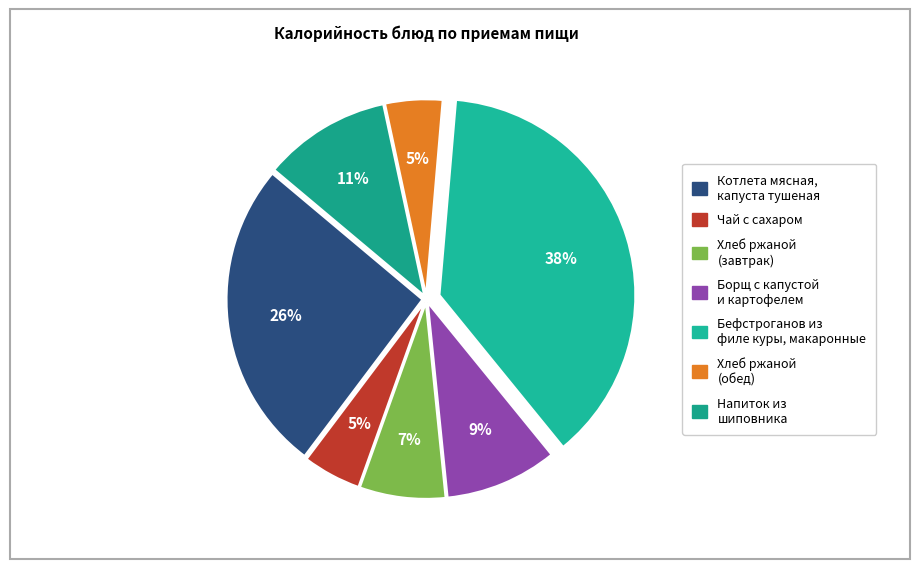

Does Хлеб ржаной (обед) represent more than half of the total?

No